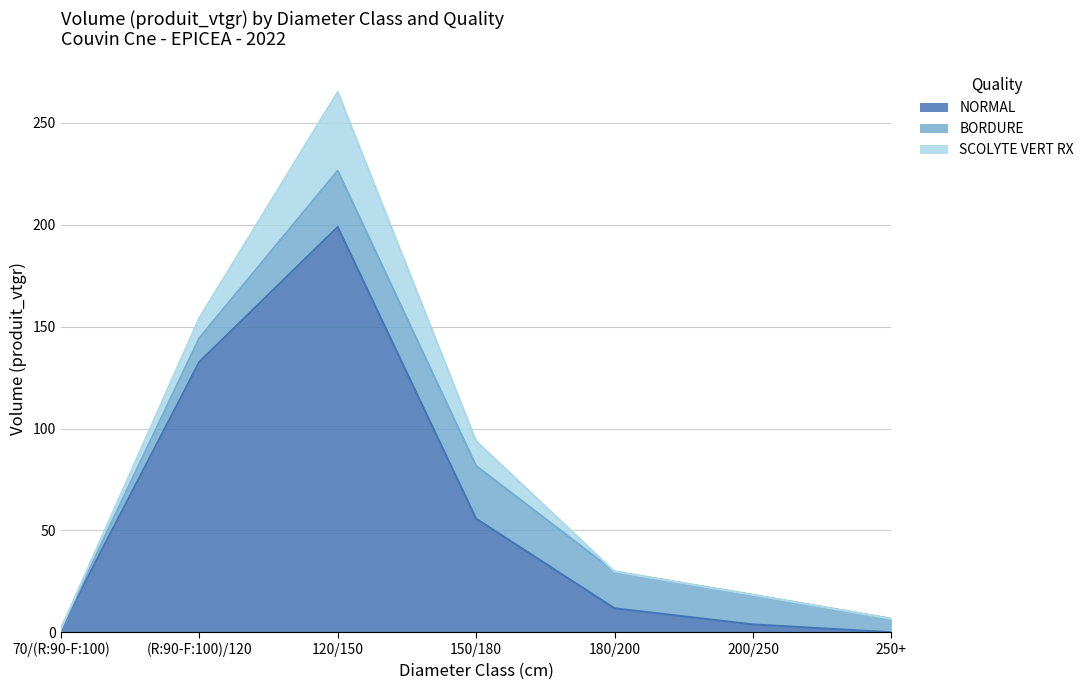

How many data points does each series have?

7